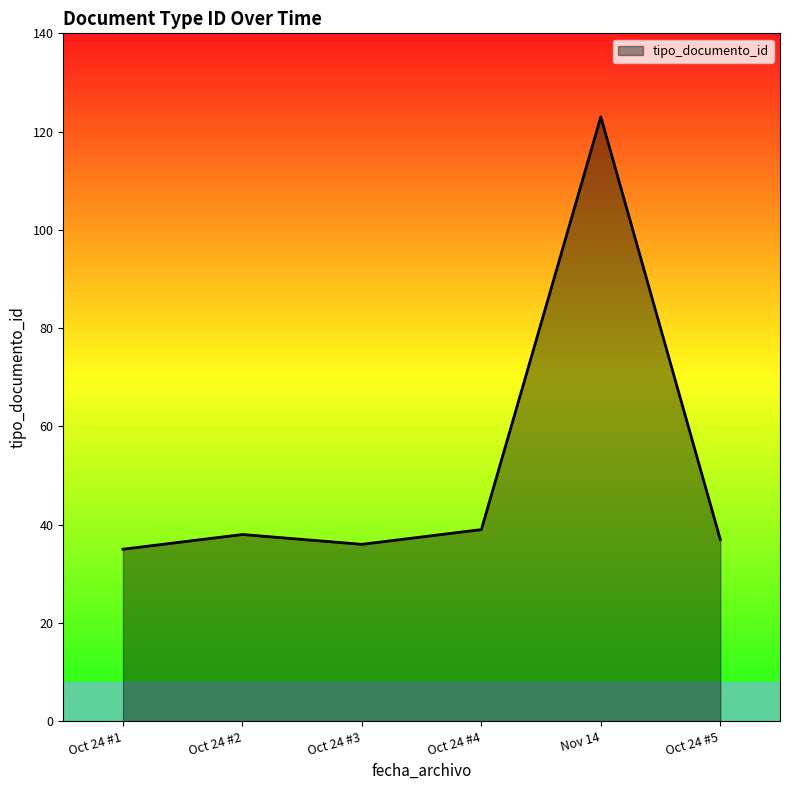

True or false: there are more than 0 points higher than both neighbors.

True